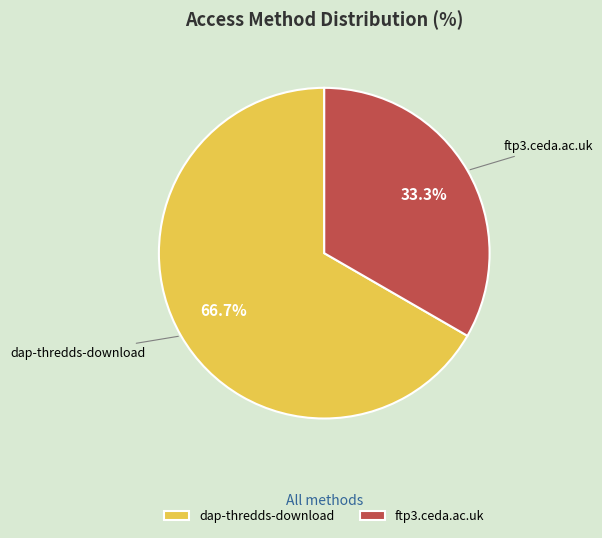

Count the number of slices in the pie.

2